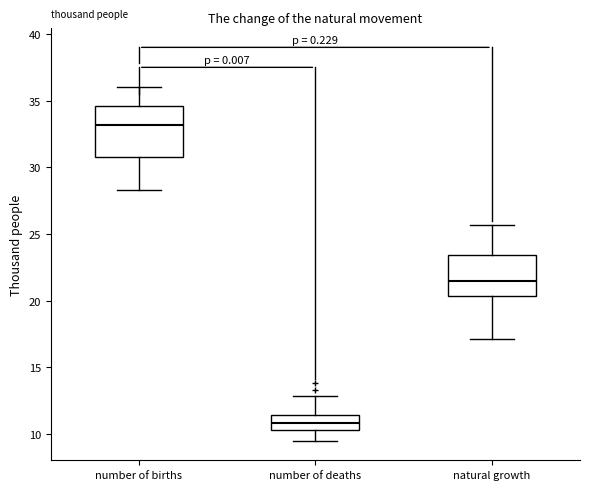

Which box's median line is the lowest?

number of deaths